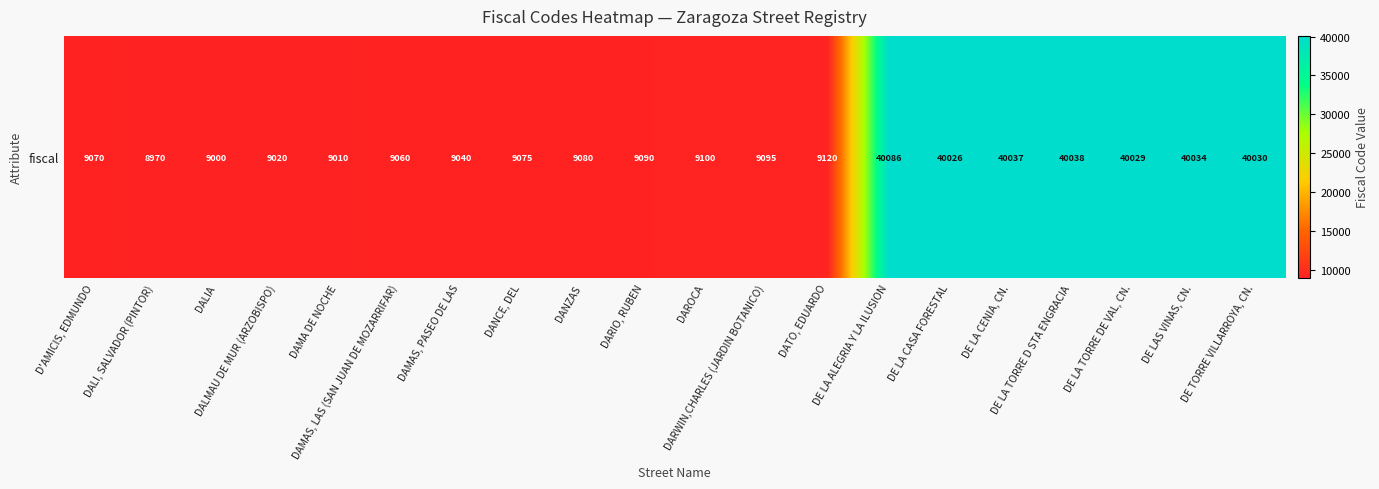

The chart shows a value of 1866 at DARIO, RUBEN. True or false?

False